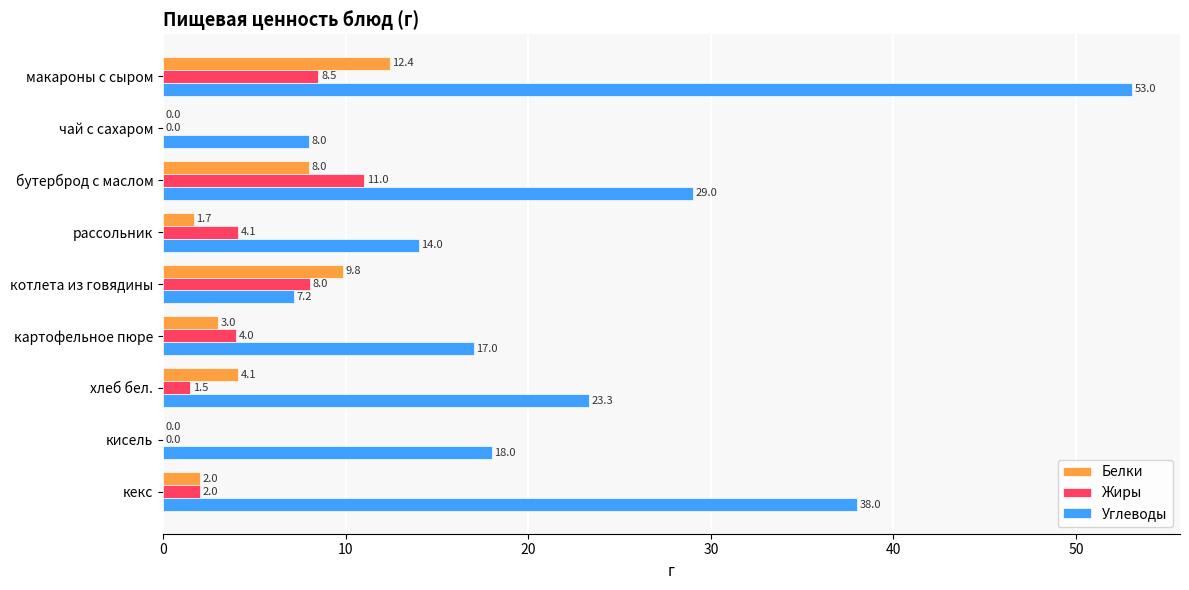

True or false: Углеводы has a value of 17.0 at картофельное пюре.

True